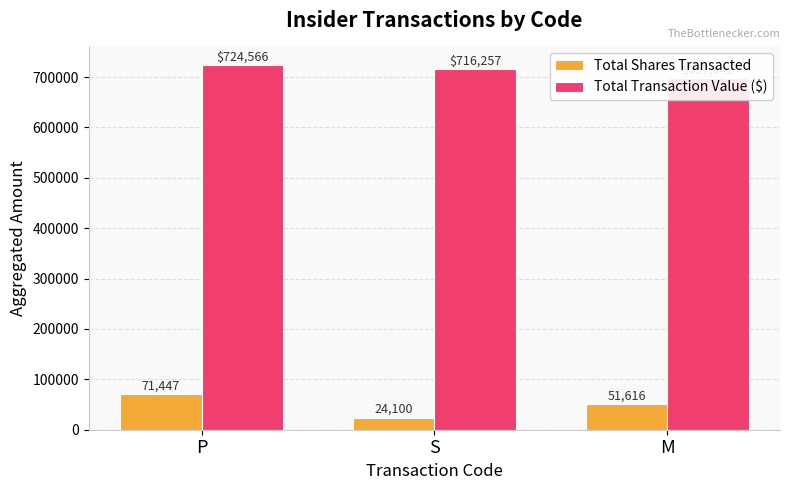

What is the approximate value of Total Transaction Value ($) at P?

724566